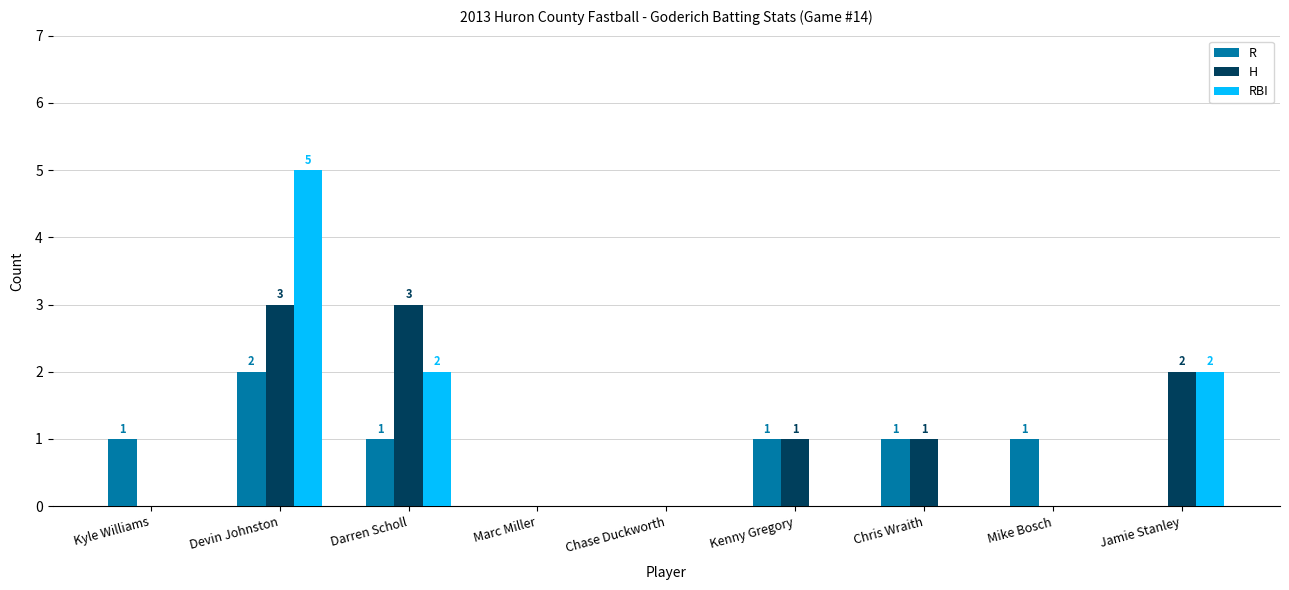

How many R values are between 0 and 1?

8